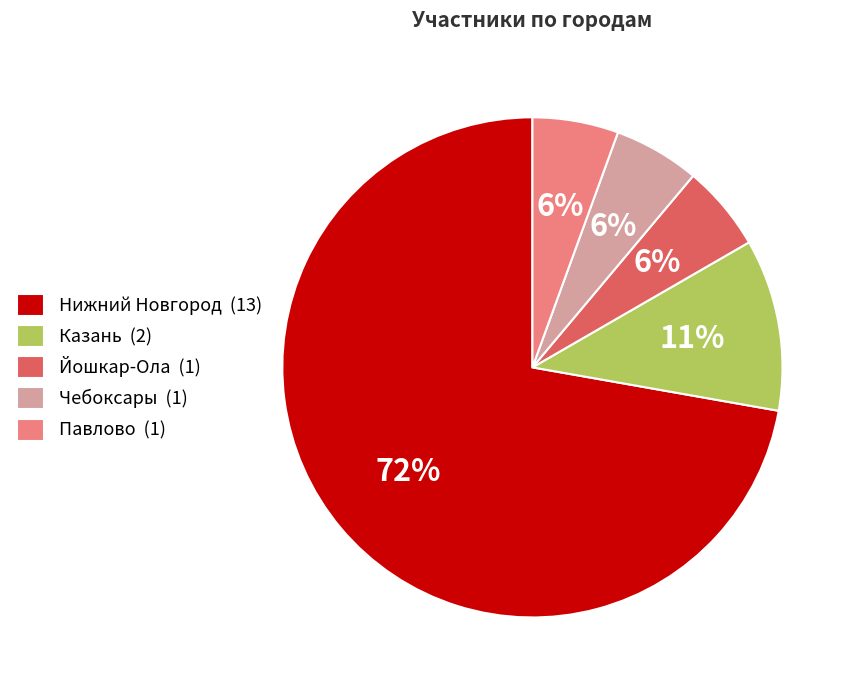

How many slices are in this pie chart?

5